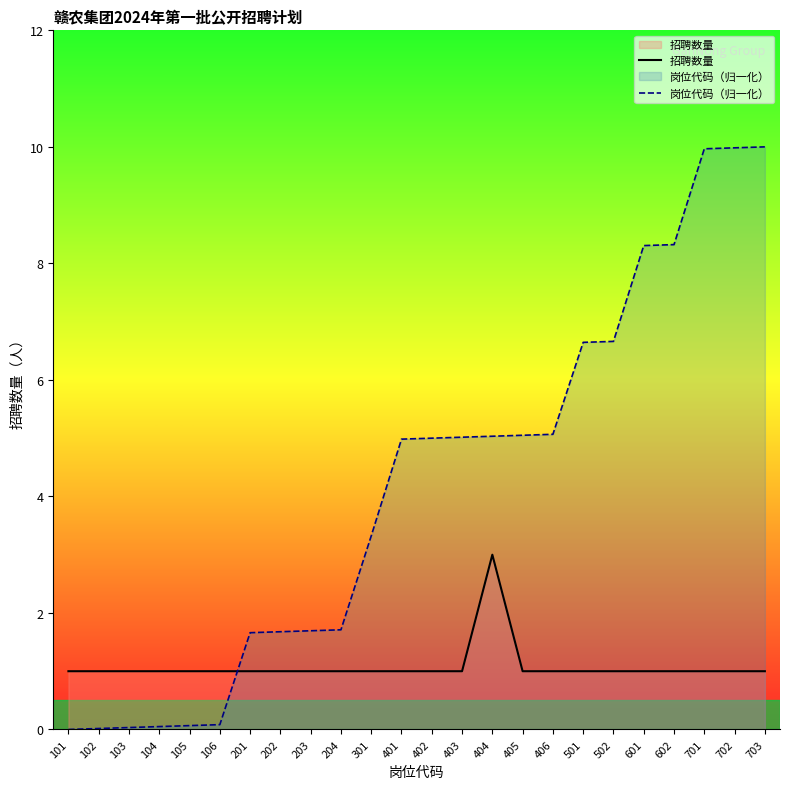

At 101, list the series in order from smallest to largest.

岗位代码（归一化）, 招聘数量